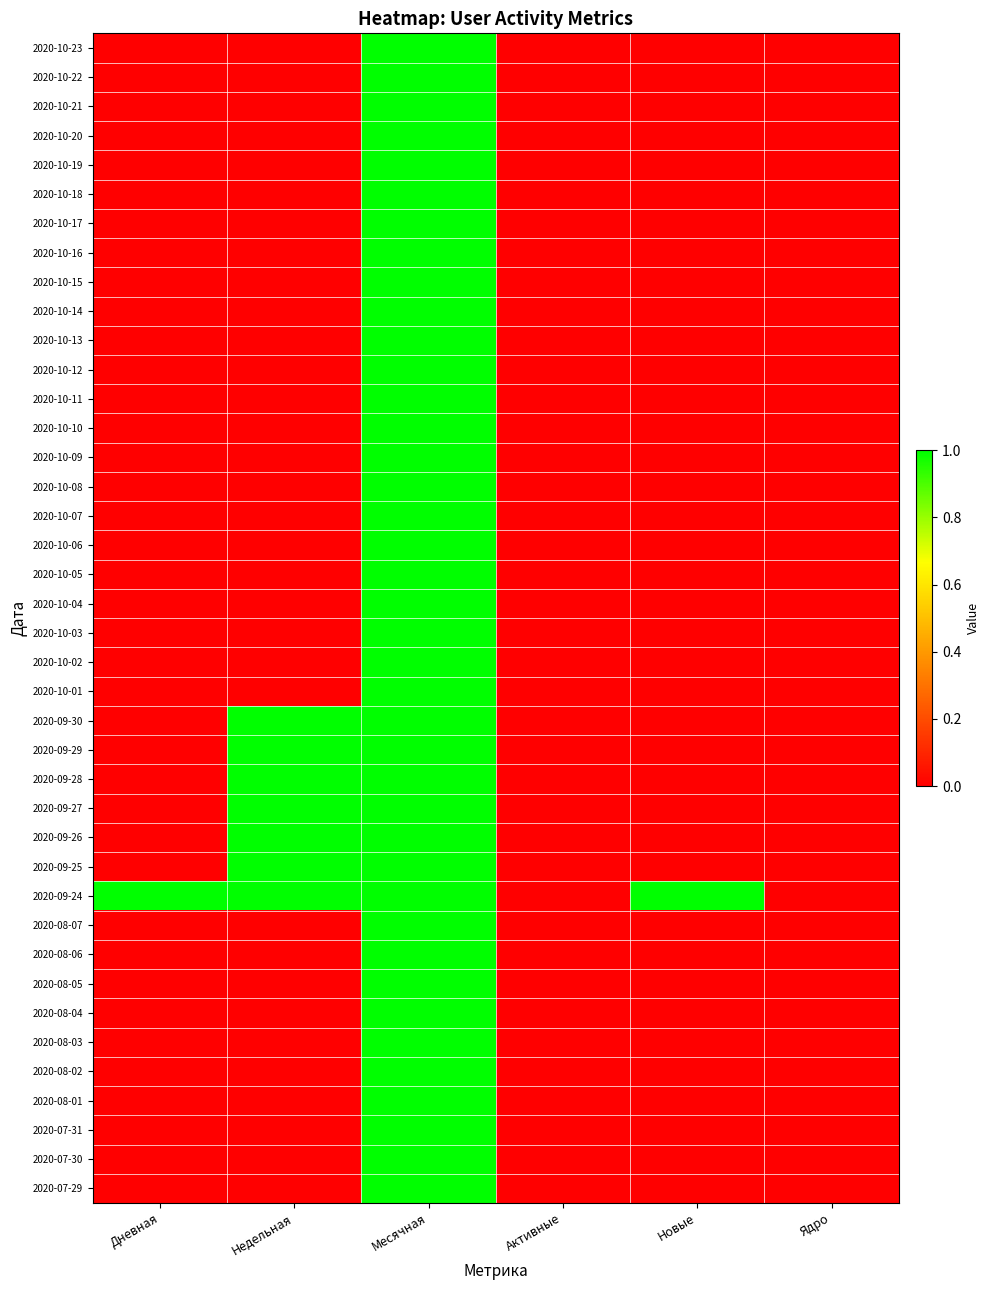

Count the number of categories in the chart.

6